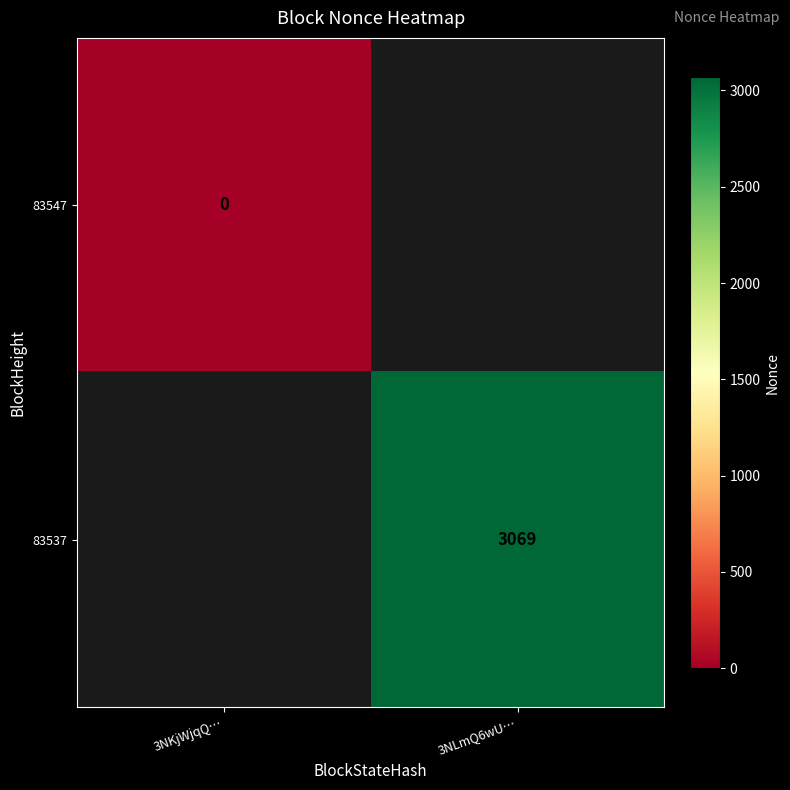

Is it true that 83537 equals 953 at 3NLmQ6wU…?

False